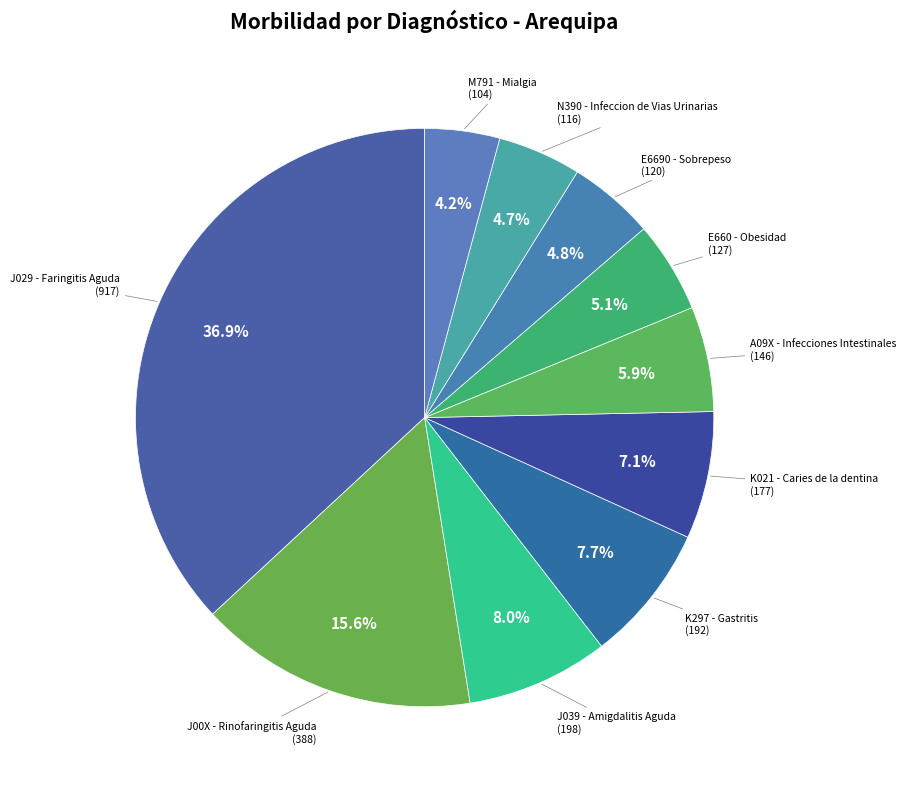

How many slices are in this pie chart?

10